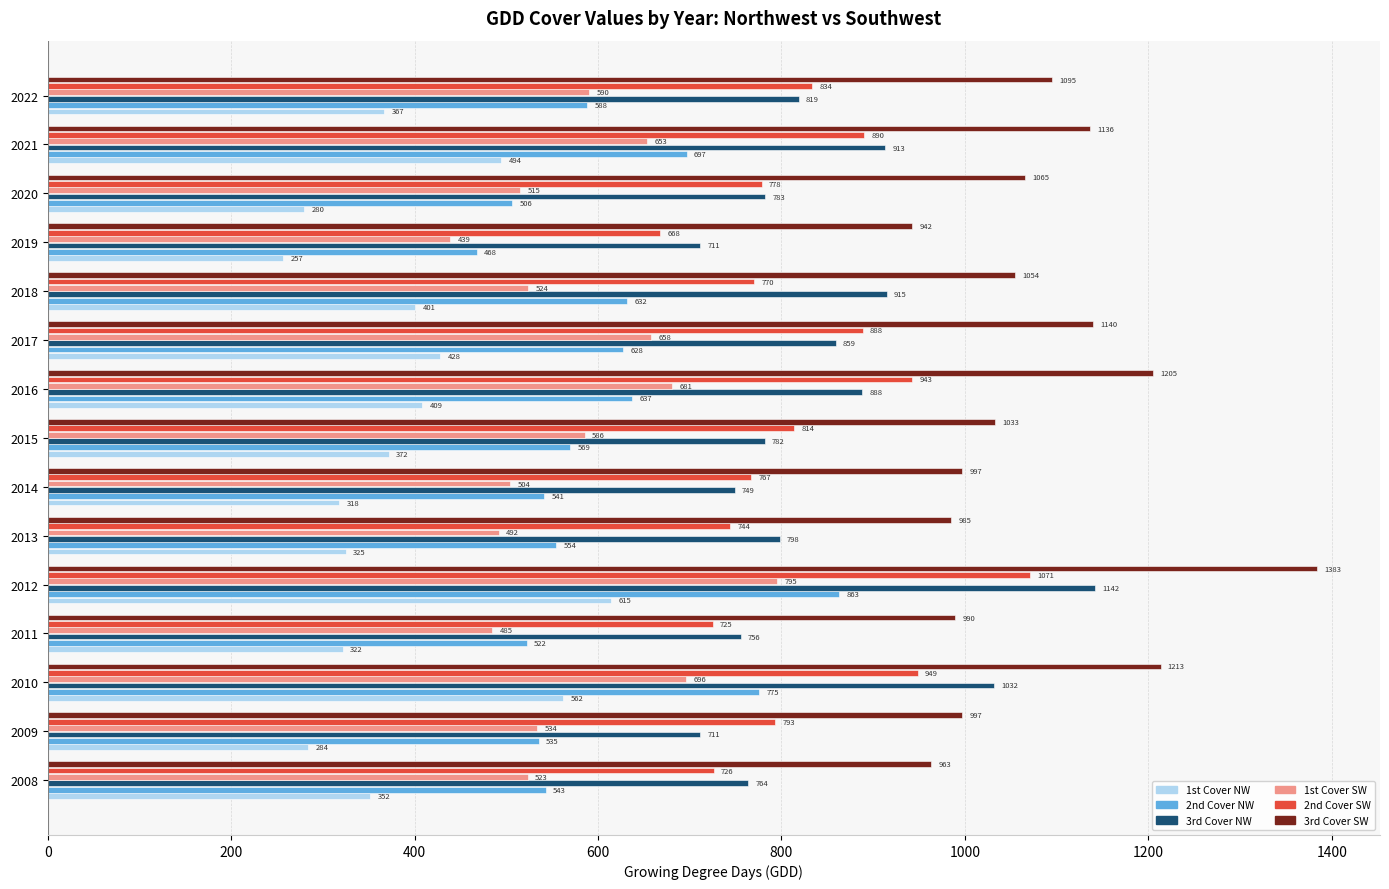

Which category has the highest value across all series?

2012